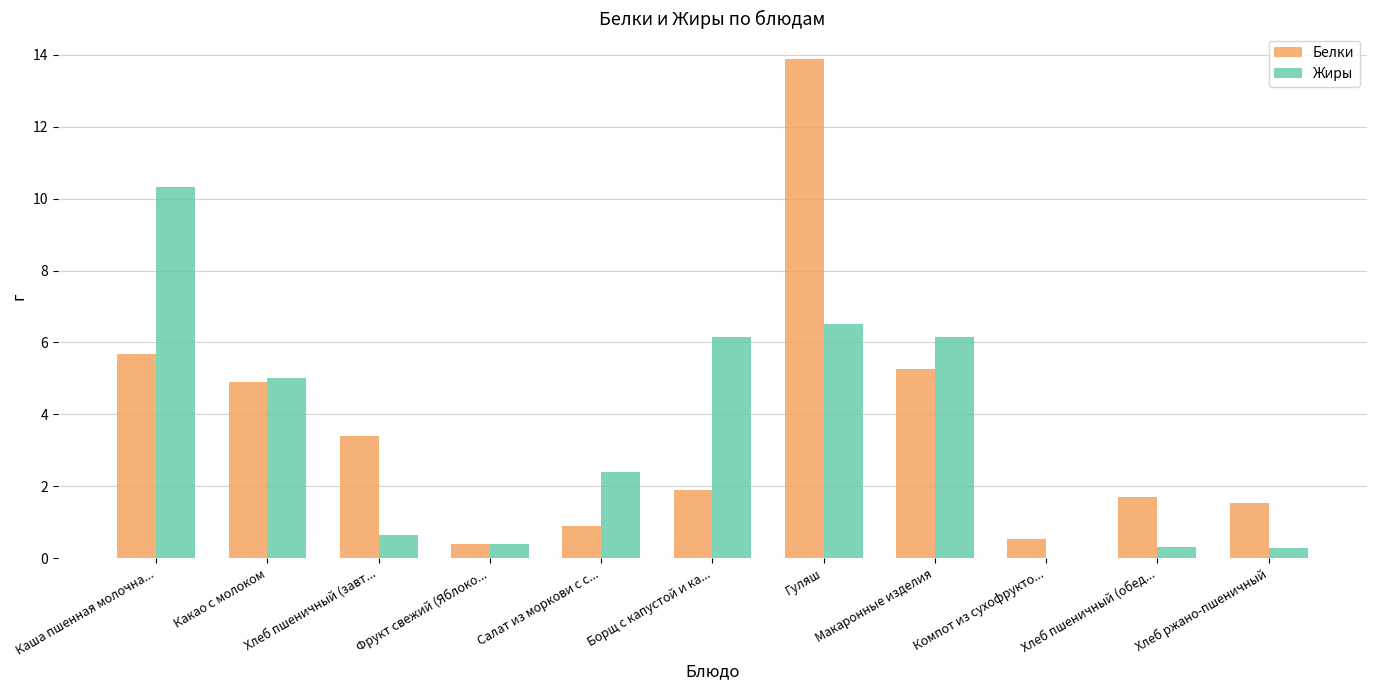

What is the highest value of the Жиры series?

10.3